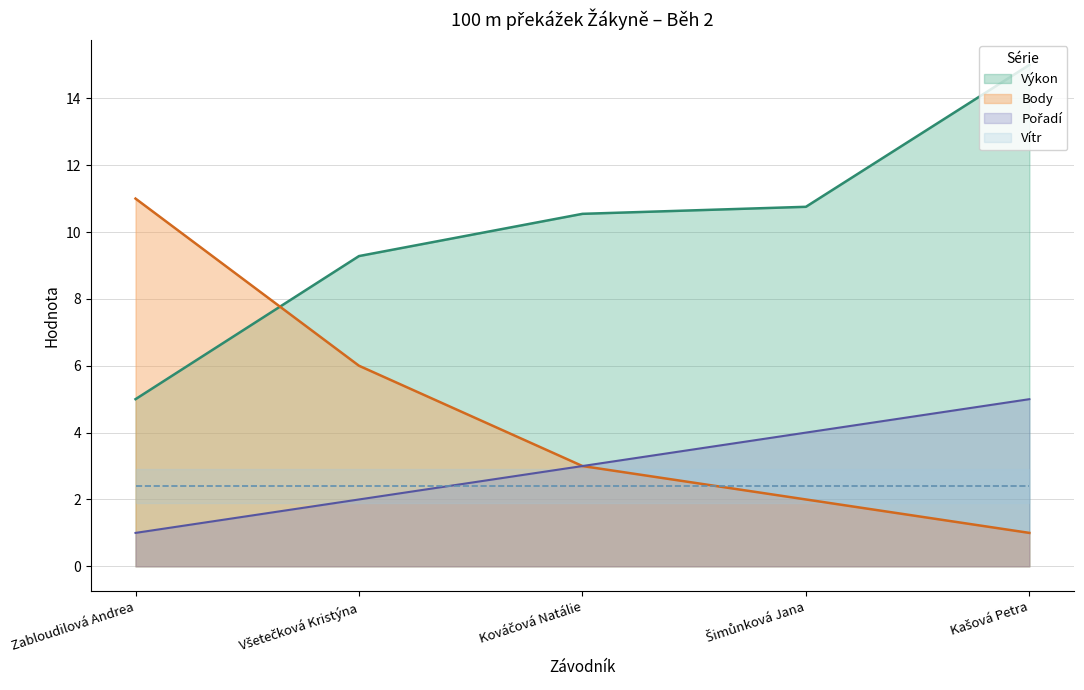

True or false: Body and Výkon intersect in this chart.

True